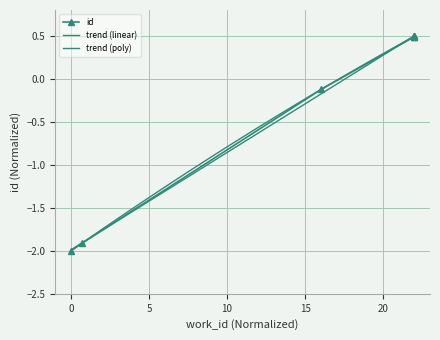

The value at 0 is -0.8. True or false?

False